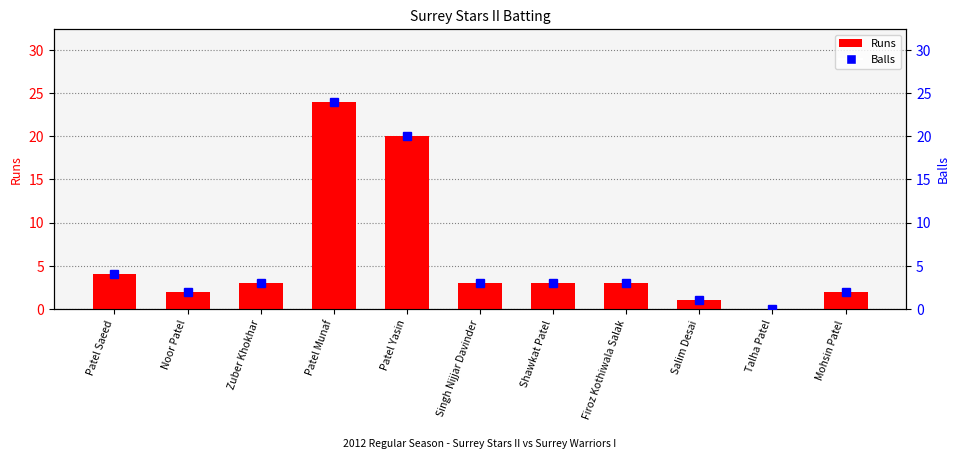

At which category is the sum across all series the highest?

Patel Munaf